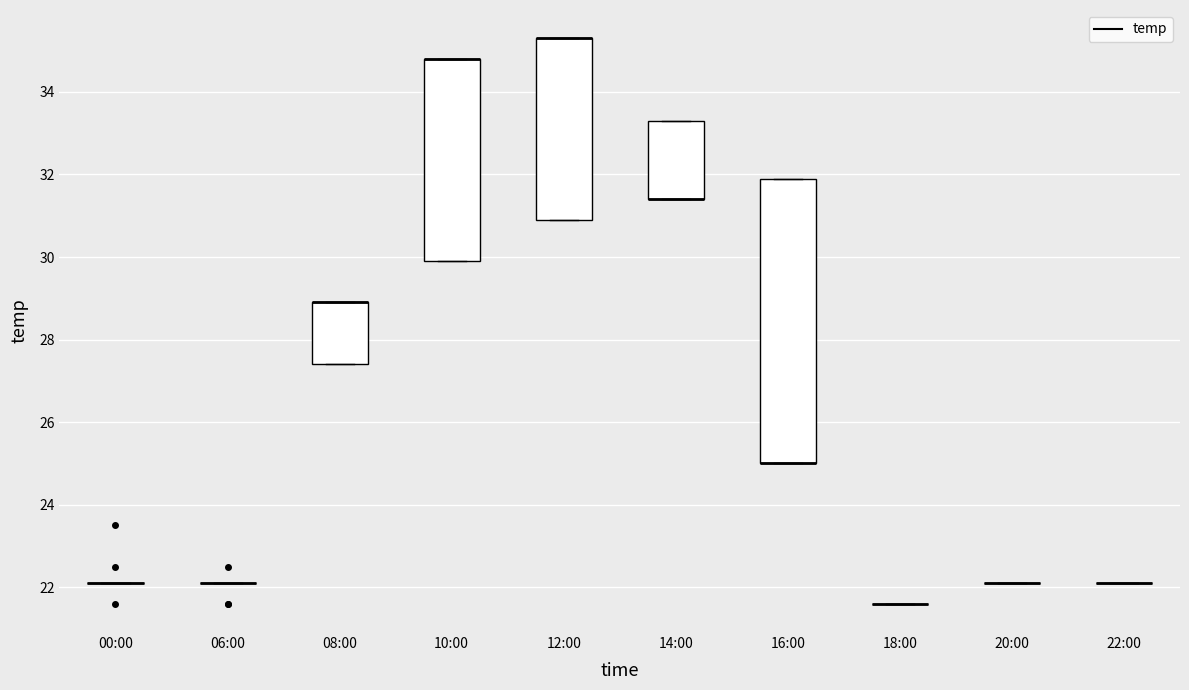

Which box is the tallest, from its lower edge to its upper edge?

16:00